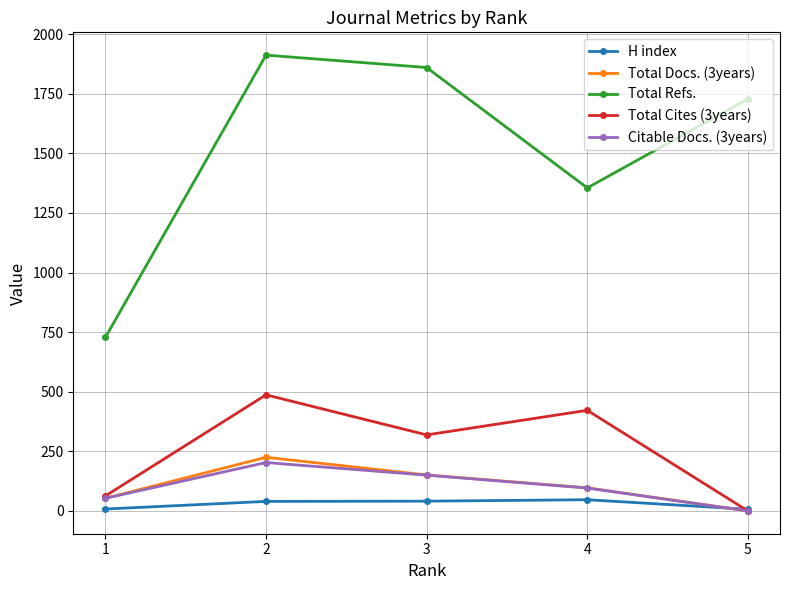

At which label is Citable Docs. (3years) closest to 101?

4